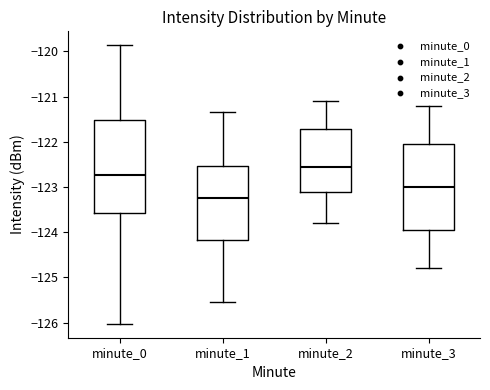

Reading left to right, transcribe this box plot: for each box, give where its median line is, the range the box spans, and where its two whiskers end, as read against the y-axis. The values are not printed on the chart, so give them approximately, as read against the axis.

minute_0: median -122.7, box -123.6 to -121.5, whiskers -126.0 to -119.9
minute_1: median -123.2, box -124.2 to -122.5, whiskers -125.5 to -121.3
minute_2: median -122.5, box -123.1 to -121.7, whiskers -123.8 to -121.1
minute_3: median -123.0, box -123.9 to -122.0, whiskers -124.8 to -121.2